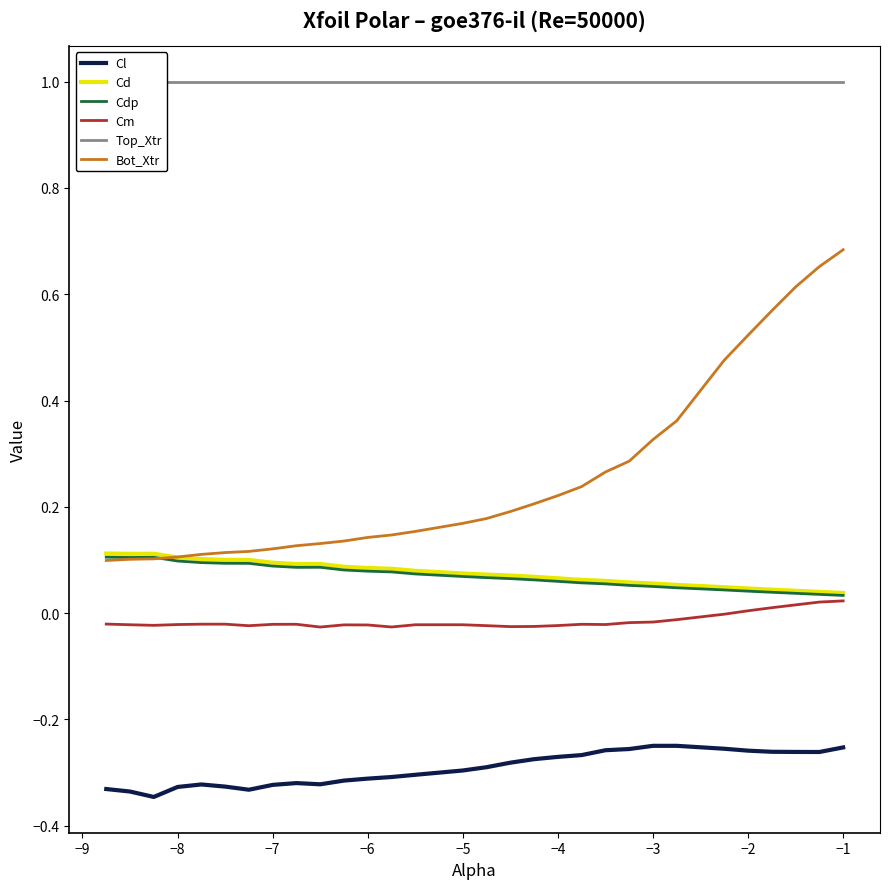

True or false: Top_Xtr and Cm cross at least once.

False